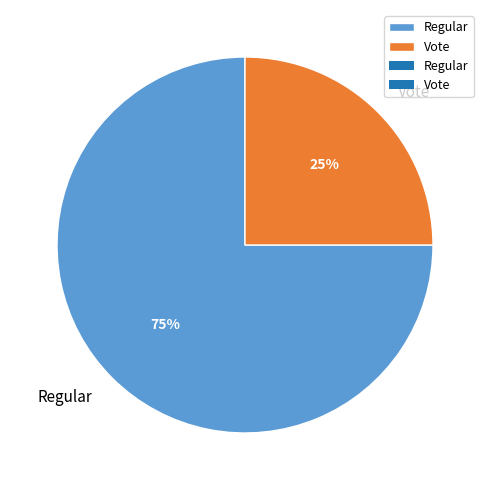

The Vote slice represents 25% of the pie. True or false?

True